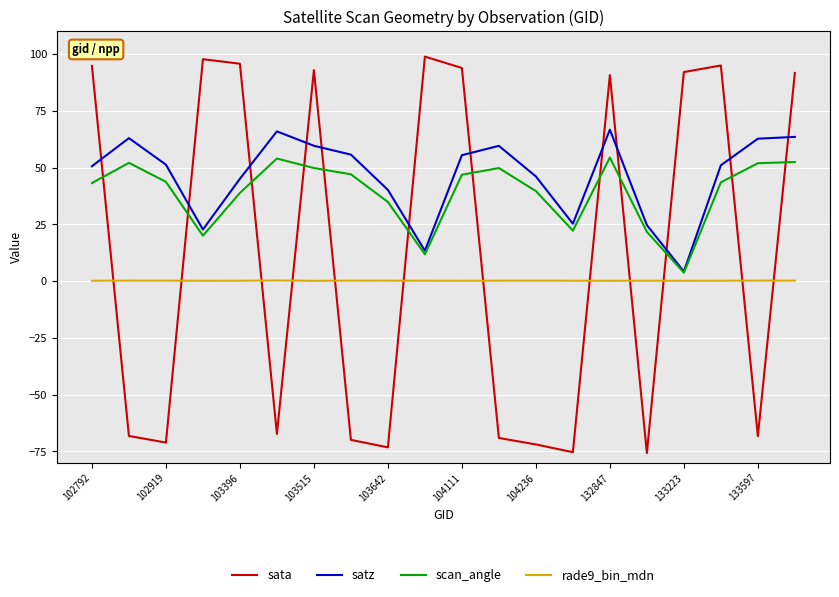

What is the minimum value shown in the chart?

-75.7